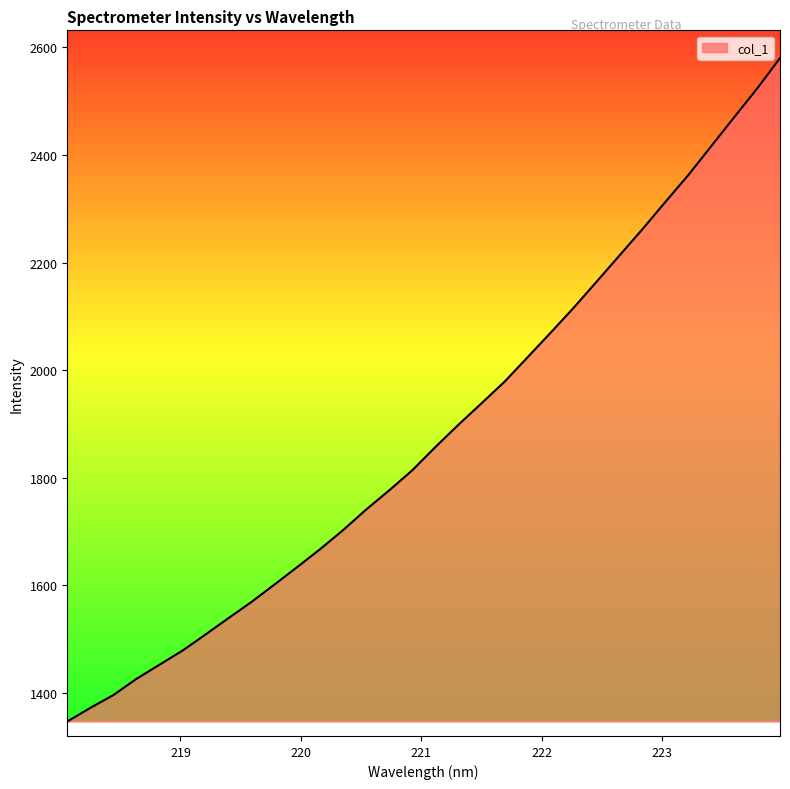

What is the minimum value shown in the chart?

1346.3